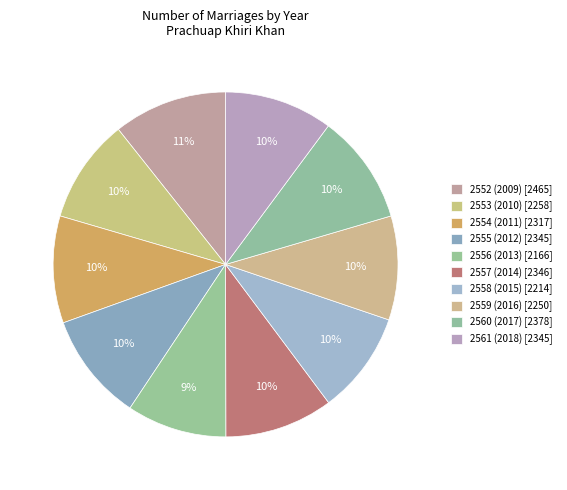

To the nearest percent, what percentage of the pie is 2559 (2016)?

10%